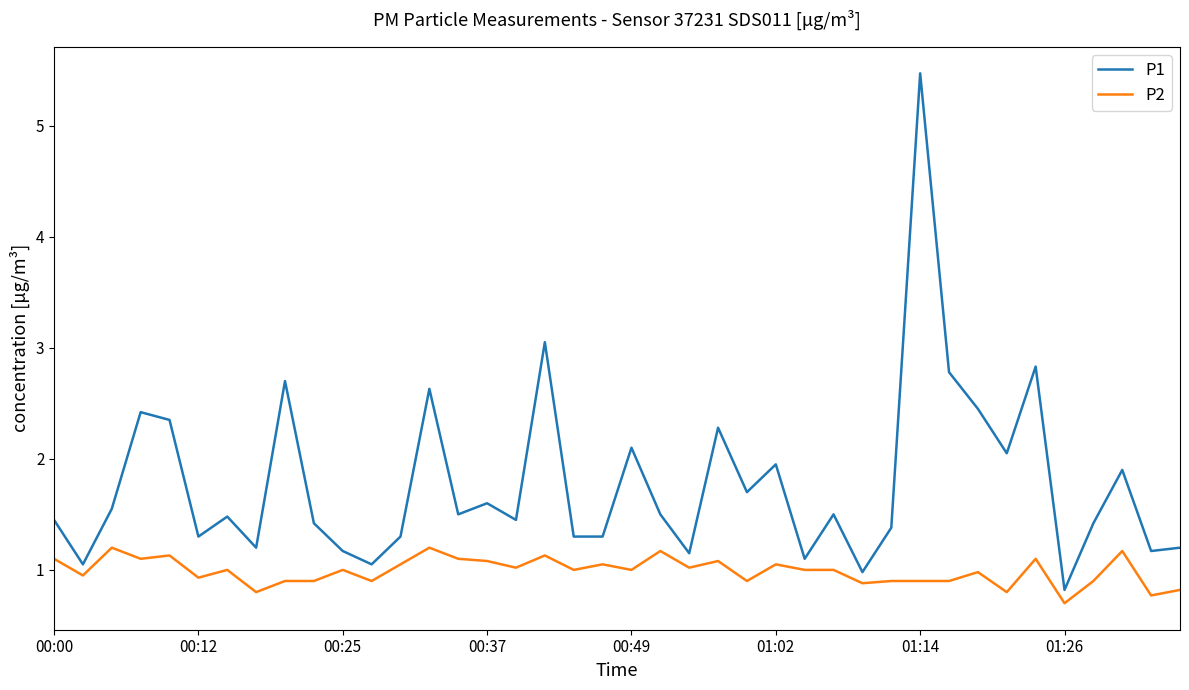

What is the maximum value shown in the chart?

5.5